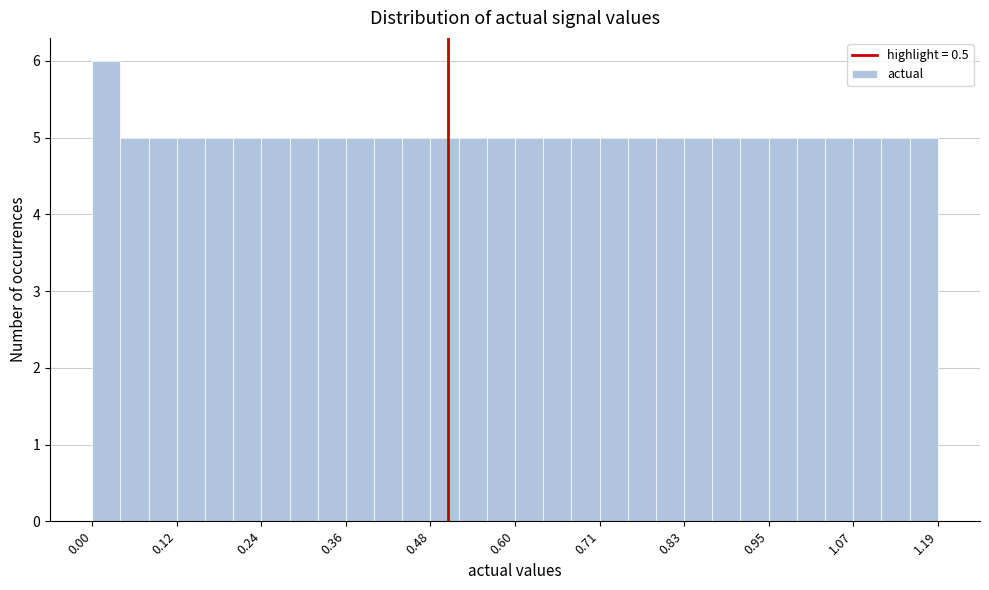

Around what value on the x-axis is the tallest bar? Give the approximate position of its centre, as read against the axis.

0.02